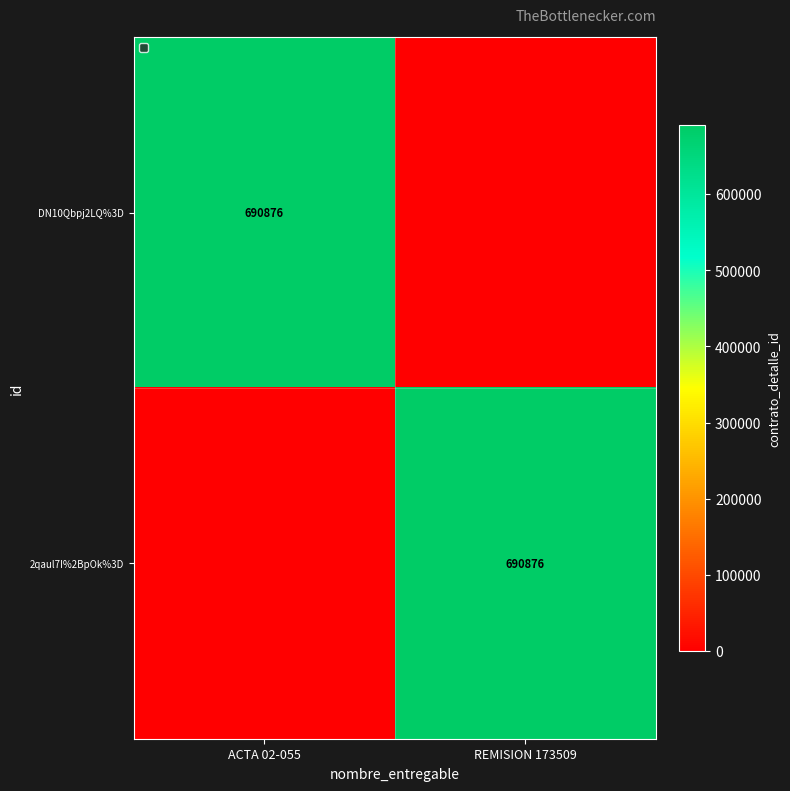

What is the total value across all series at REMISION 173509?

690876